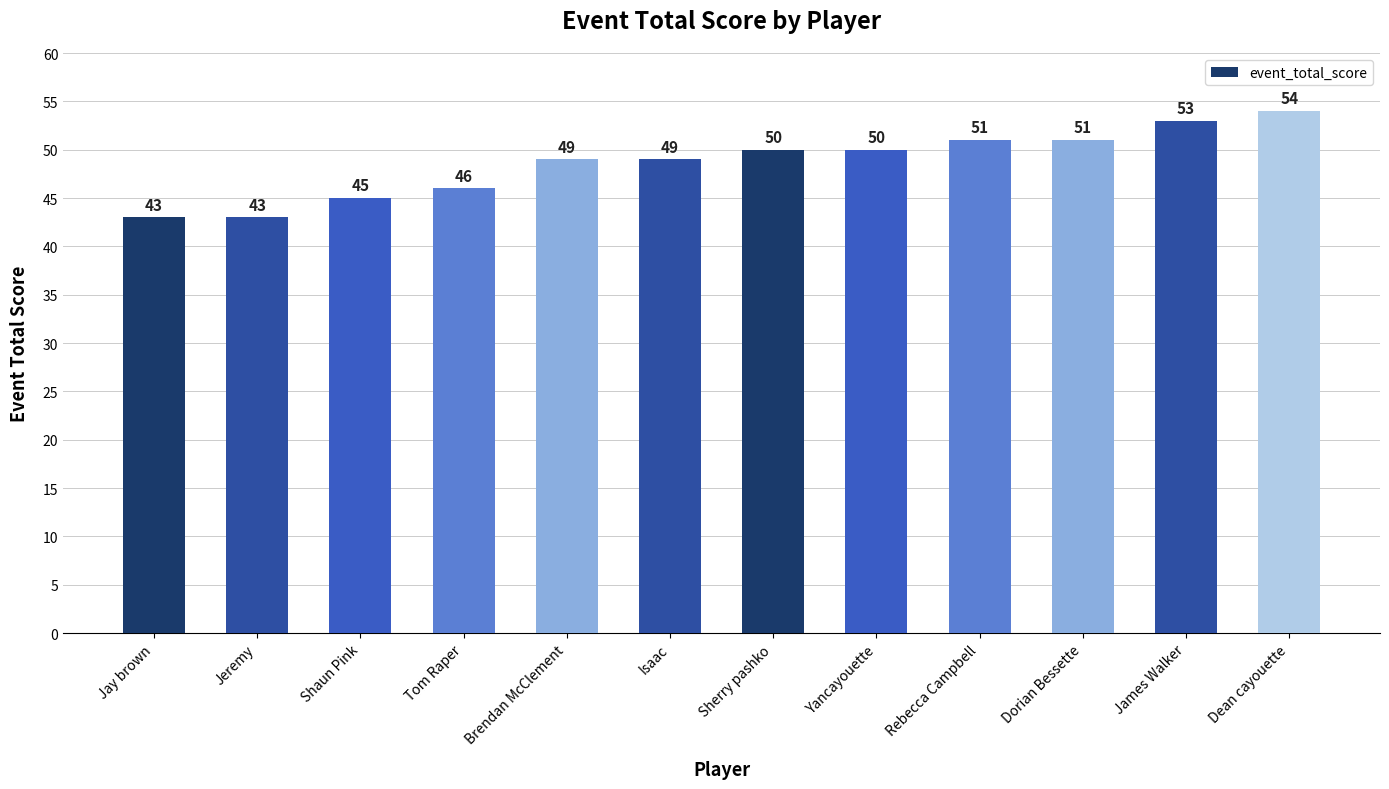

Which category has the highest value across all series?

Dean cayouette